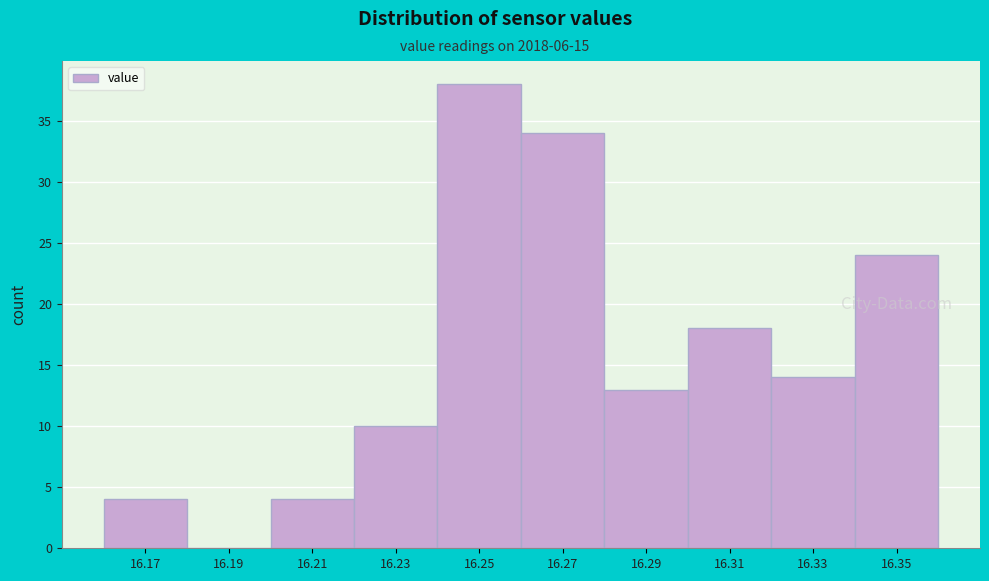

Reading left to right, transcribe all the data shown in this chart.

16.17=4	16.19=0	16.21=4	16.23=10	16.25=38	16.27=34	16.29=13	16.31=18	16.33=14	16.35=24